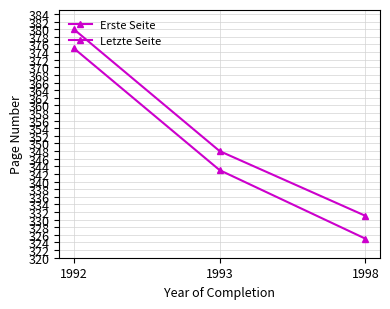

How many distinct data groups are displayed?

2